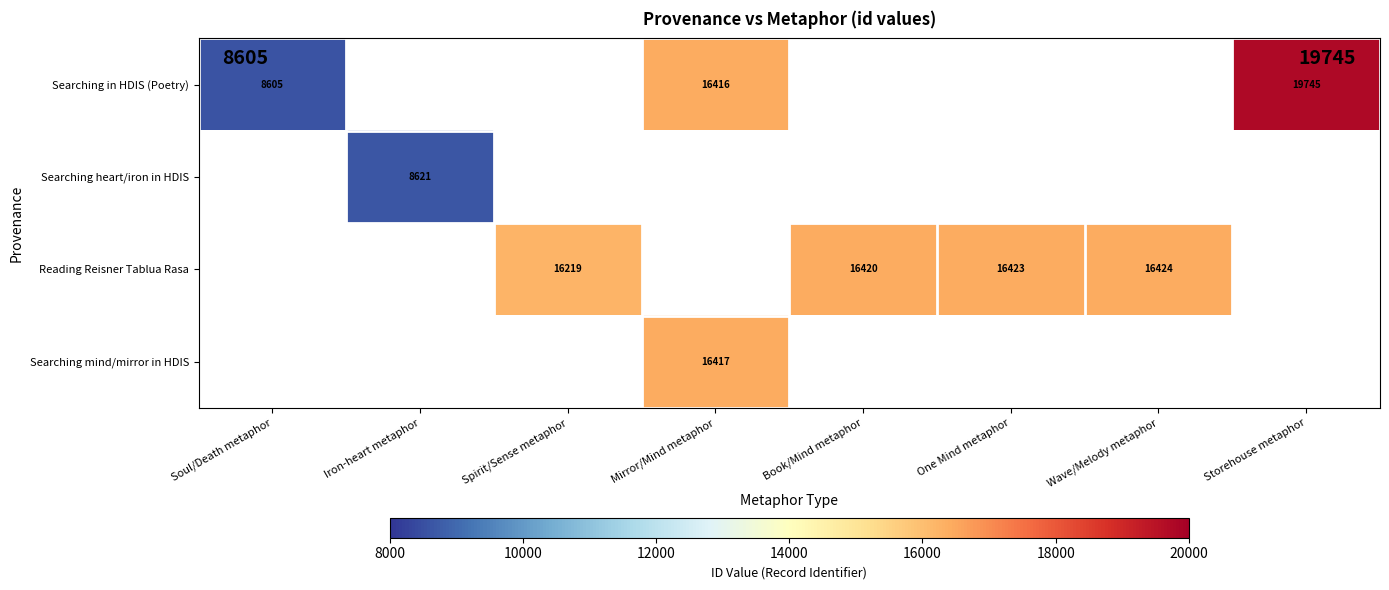

True or false: Searching in HDIS (Poetry) has a value of 29233 at Storehouse metaphor.

False